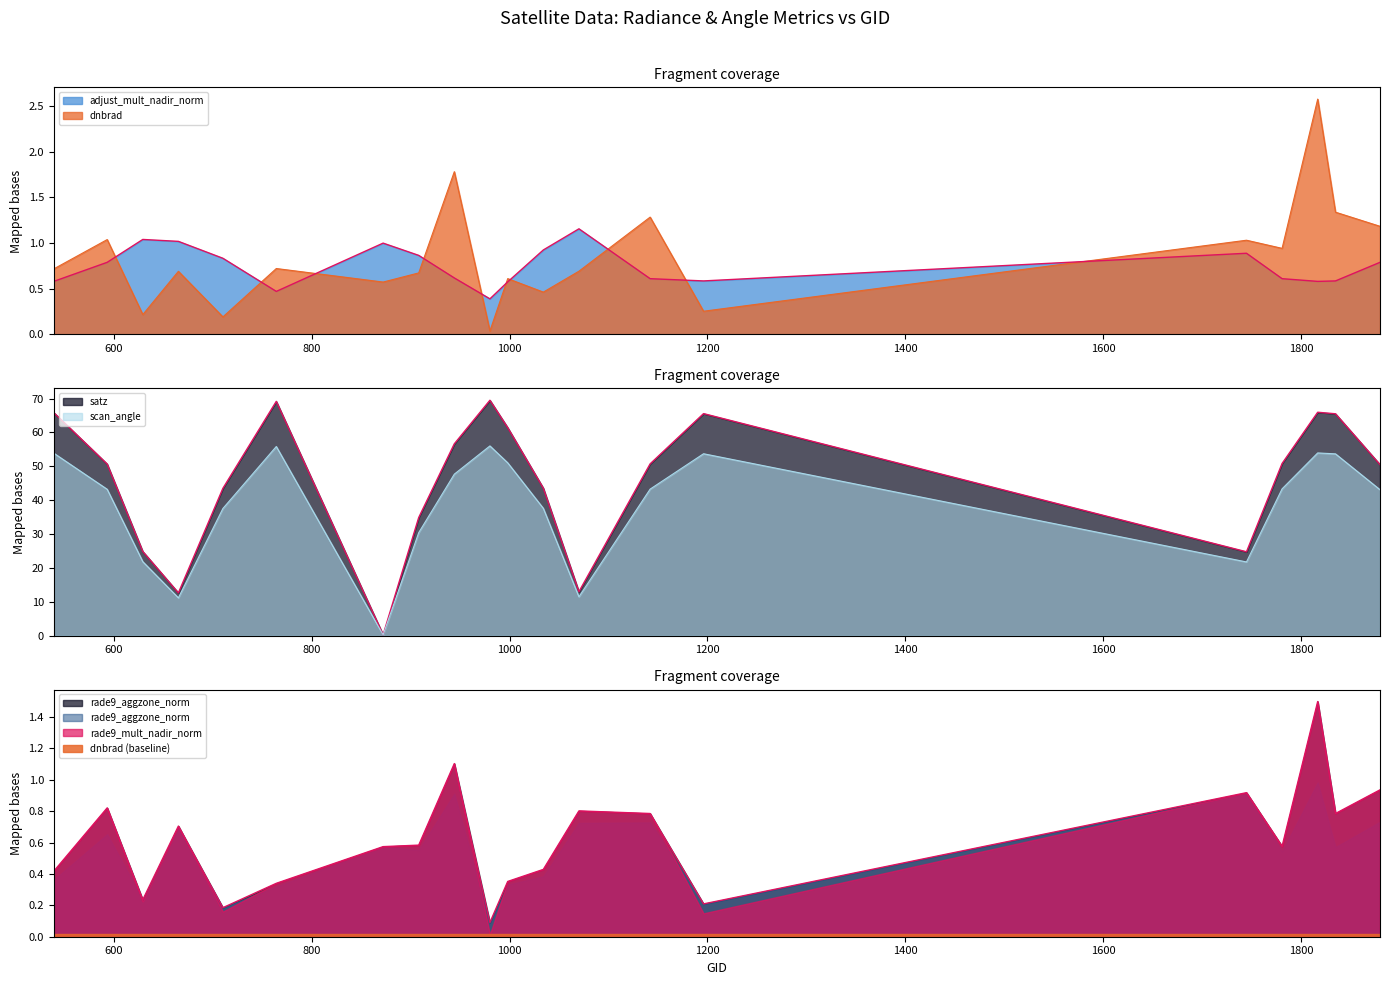

How many interior local valleys does the satz series have?

4